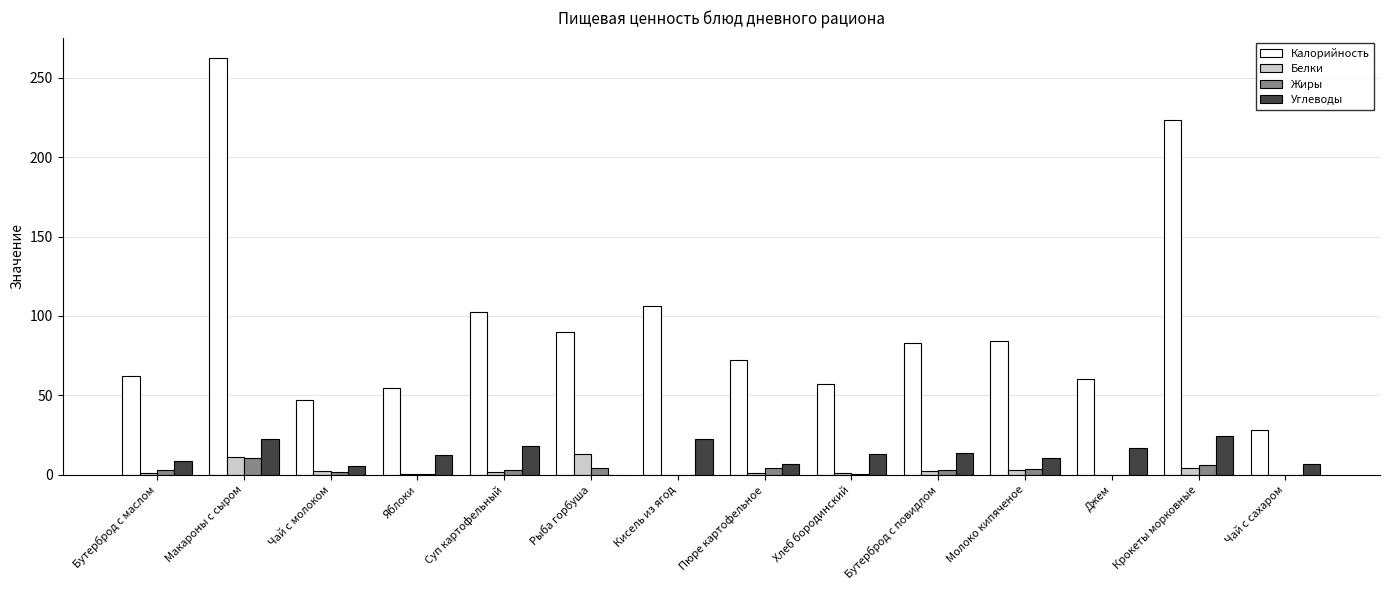

What is the highest value of the Углеводы series?

24.3